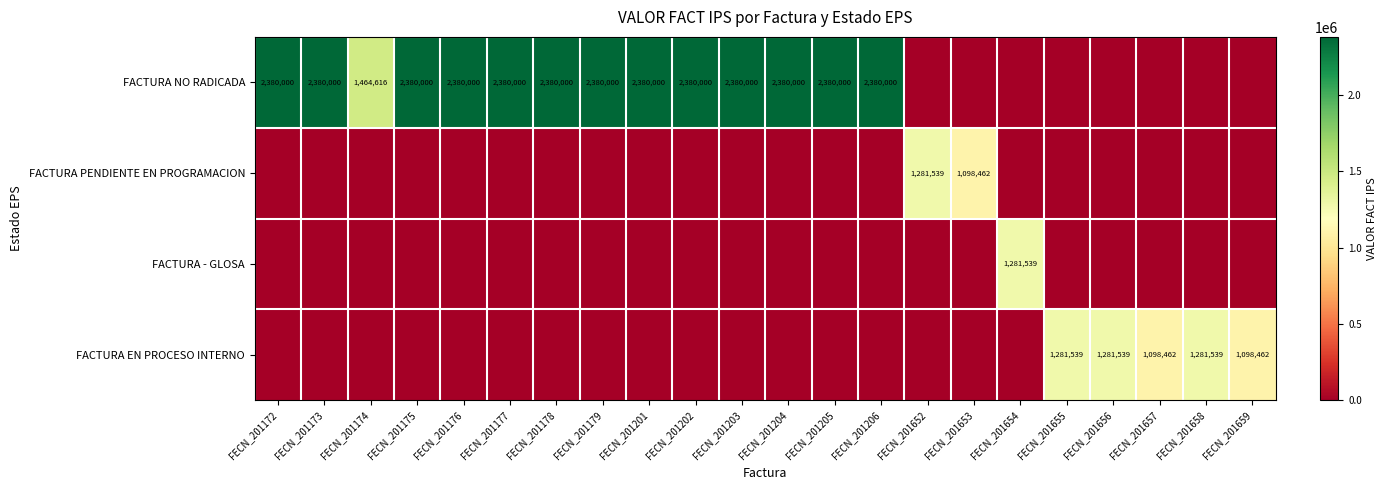

Is it true that FACTURA PENDIENTE EN PROGRAMACION equals 2181212 at FECN_201652?

False